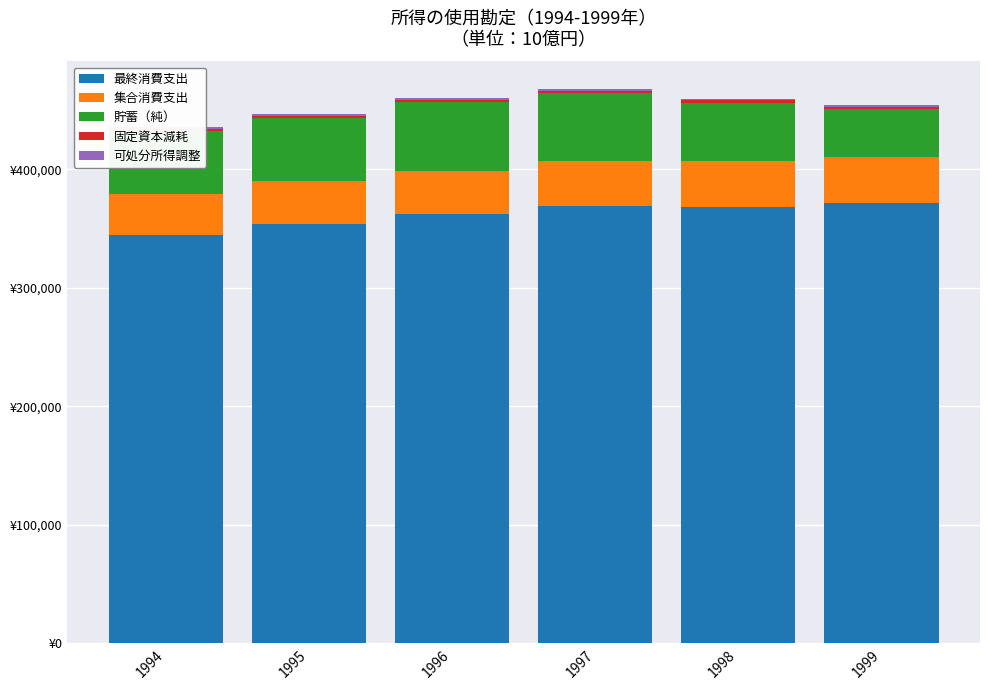

How many bars are there in each group?

5